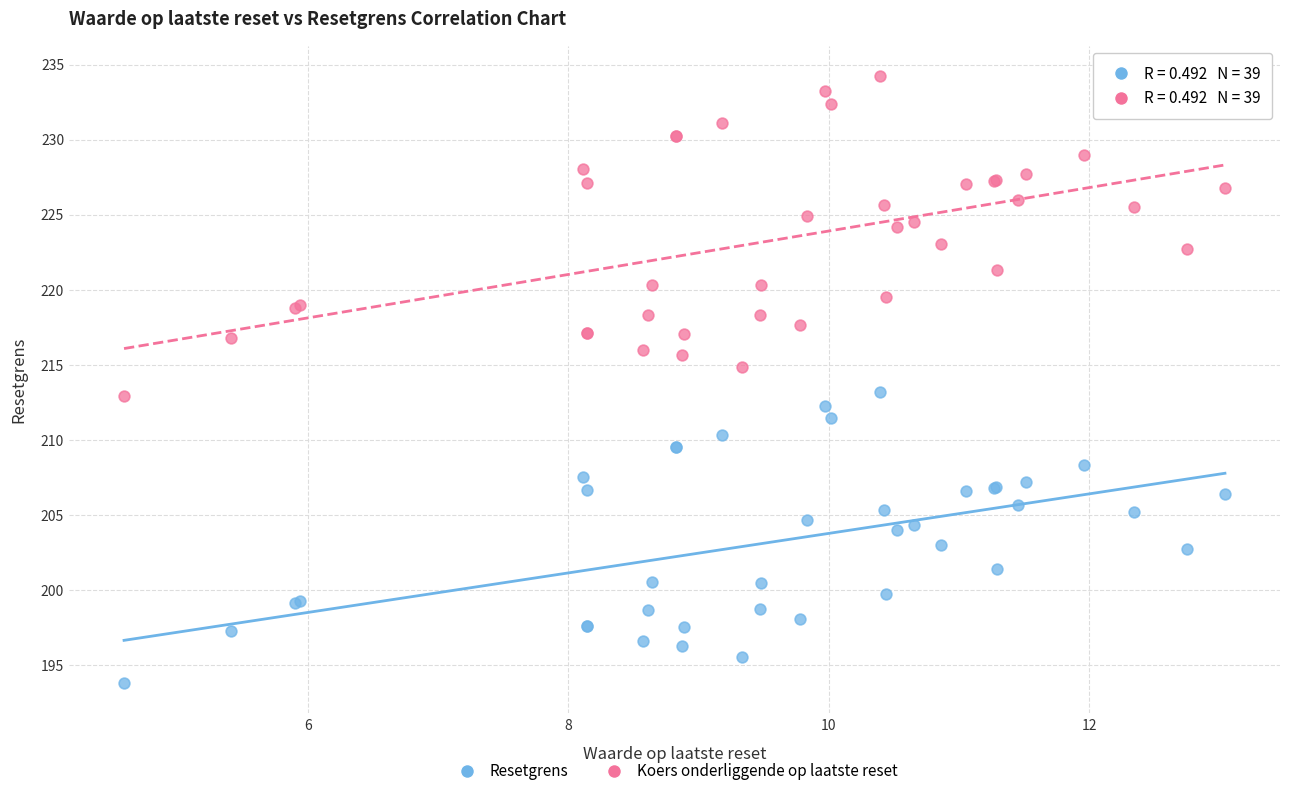

Which series has the largest Y range (max minus min)?

Koers onderliggende op laatste reset